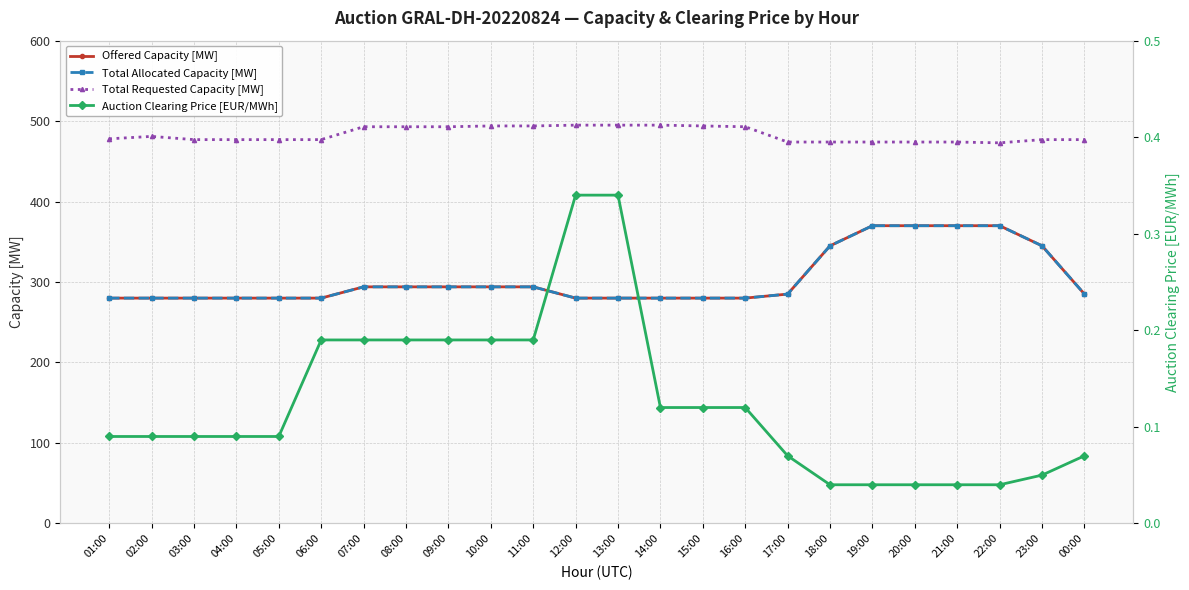

Which category has the lowest value in the Auction Clearing Price [EUR/MWh] series?

18:00